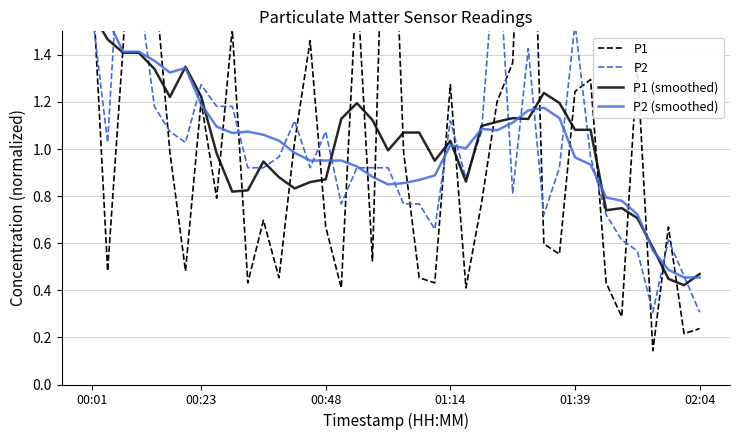

How many times do P2 and P1 (smoothed) cross each other?

17